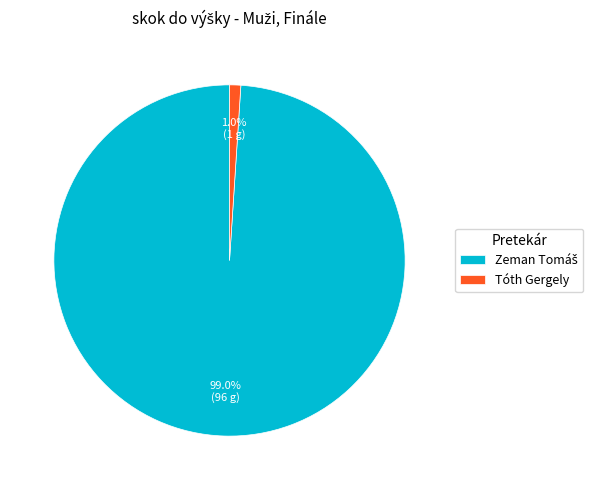

What portion of the pie excludes Tóth Gergely?

99.0%